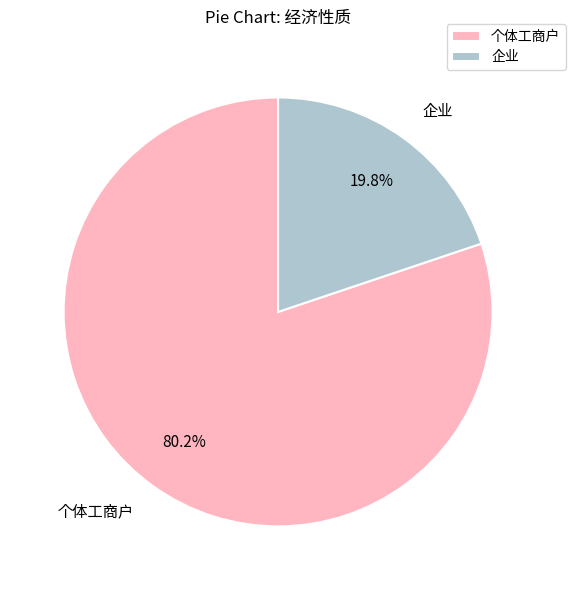

What is the largest slice in the pie chart?

个体工商户